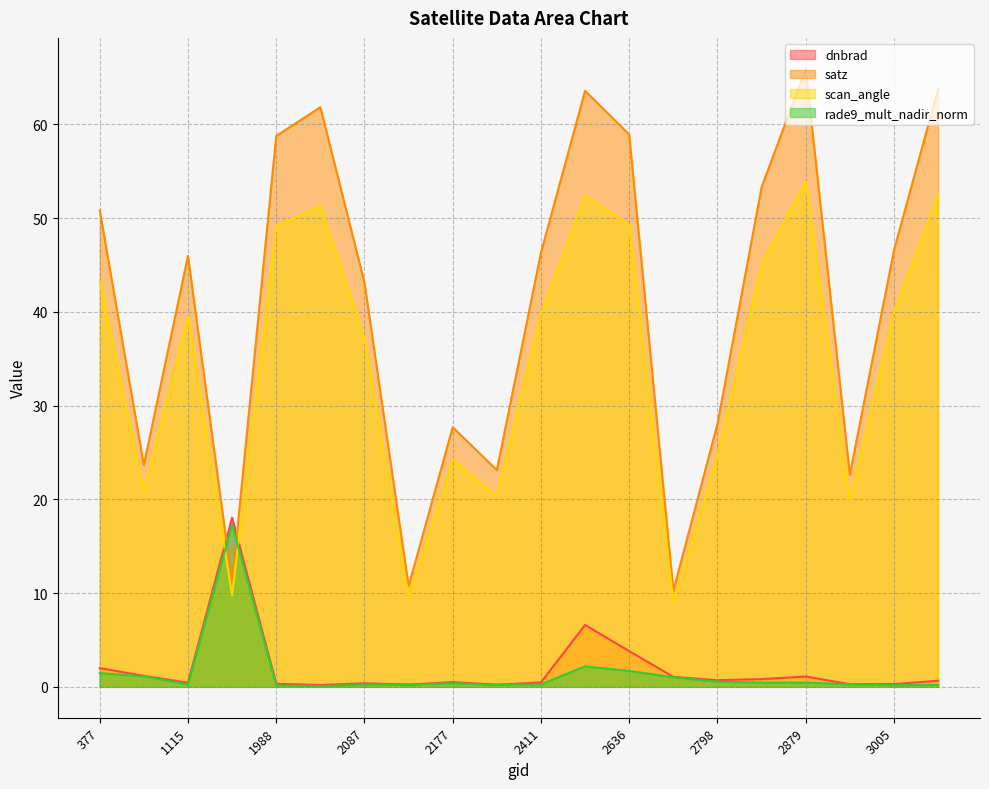

What is the approximate value of scan_angle at 2051?

51.3